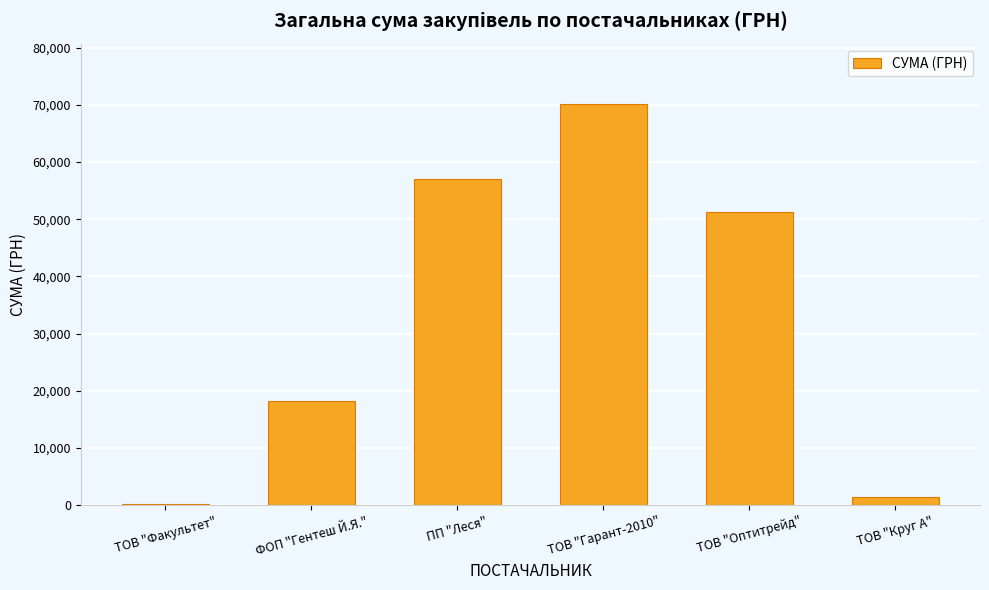

What is the sum of the values at ТОВ "Оптитрейд" and ФОП "Гентеш Й.Я."?

69417.8